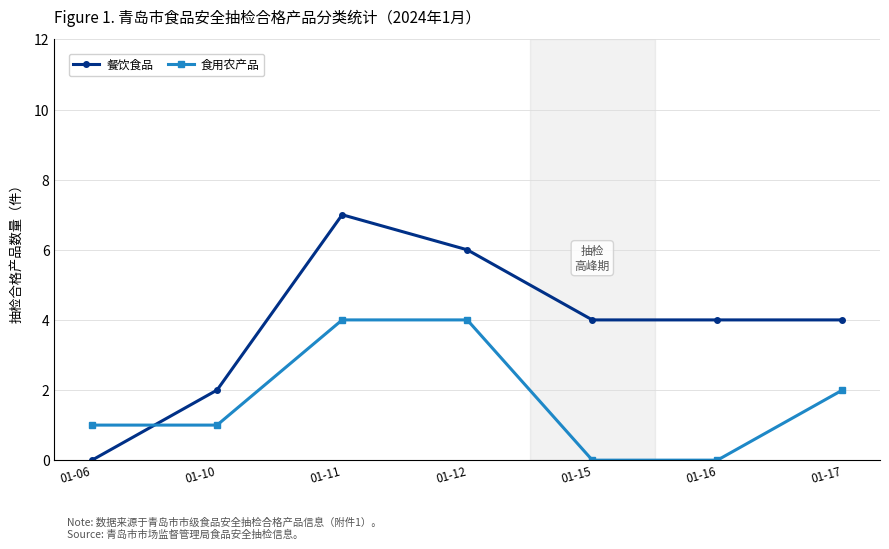

Rank the series by their average value, from highest to lowest.

餐饮食品, 食用农产品